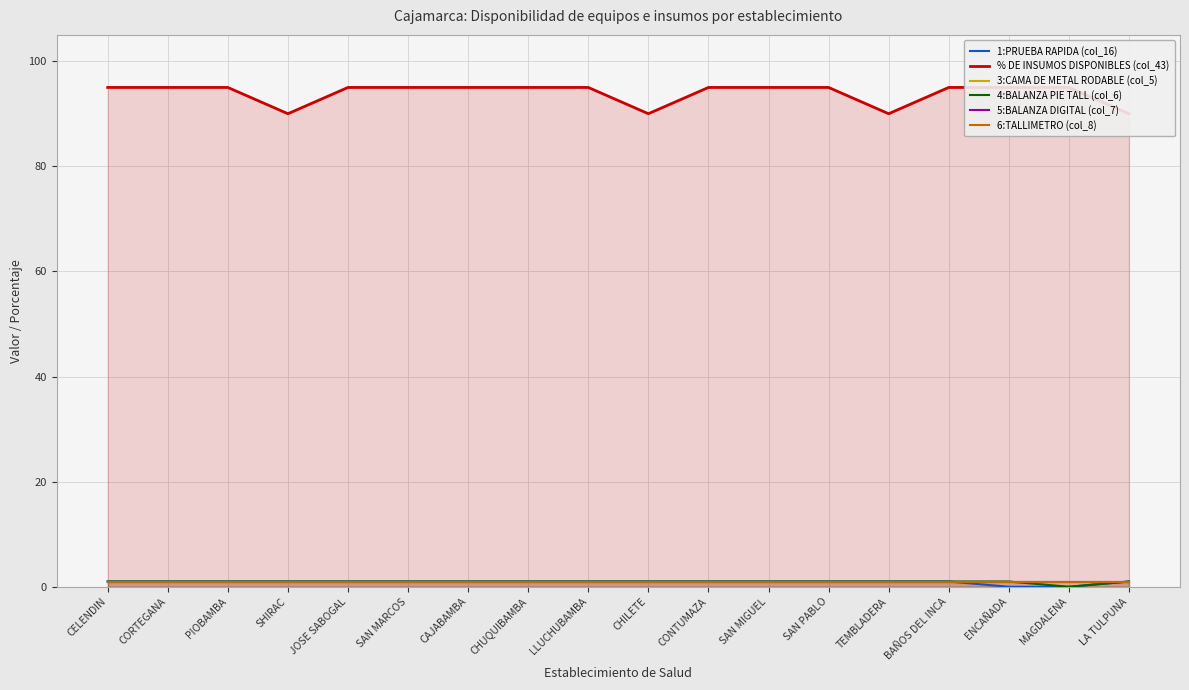

True or false: 5:BALANZA DIGITAL (col_7) and 3:CAMA DE METAL RODABLE (col_5) cross at least once.

False